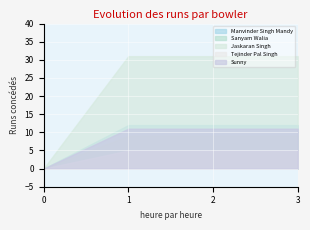

Rank the series at 3 from highest to lowest value.

Jaskaran Singh, Manvinder Singh Mandy, Sunny, Sanyam Walia, Tejinder Pal Singh